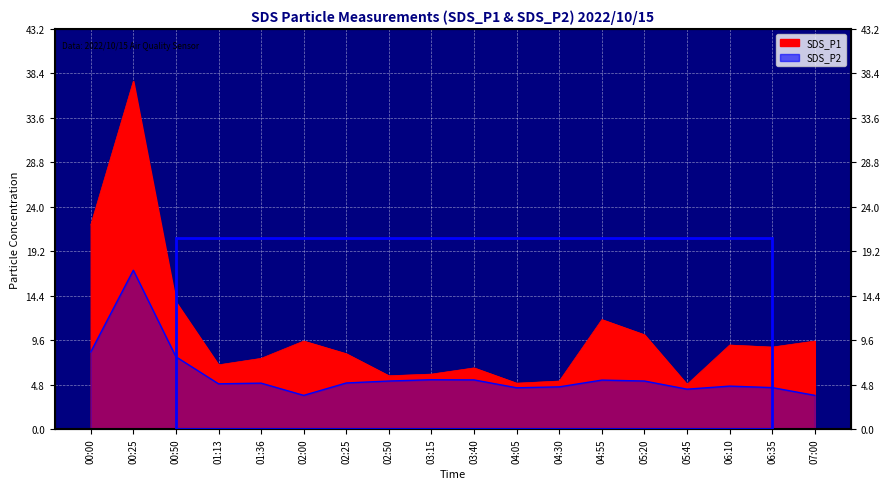

How many values in the SDS_P2 series exceed 4?

16